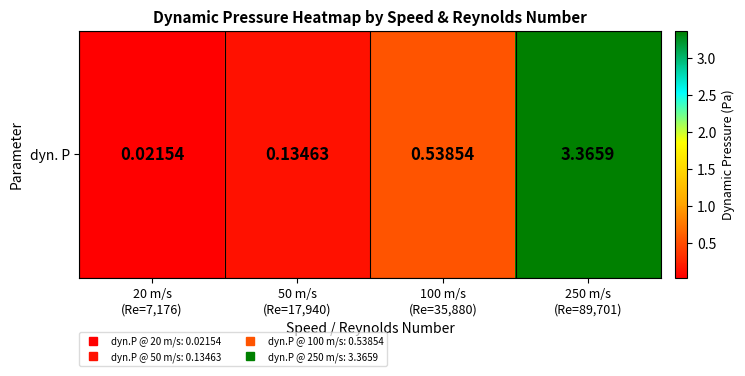

What is the difference between the maximum and minimum values?

3.3